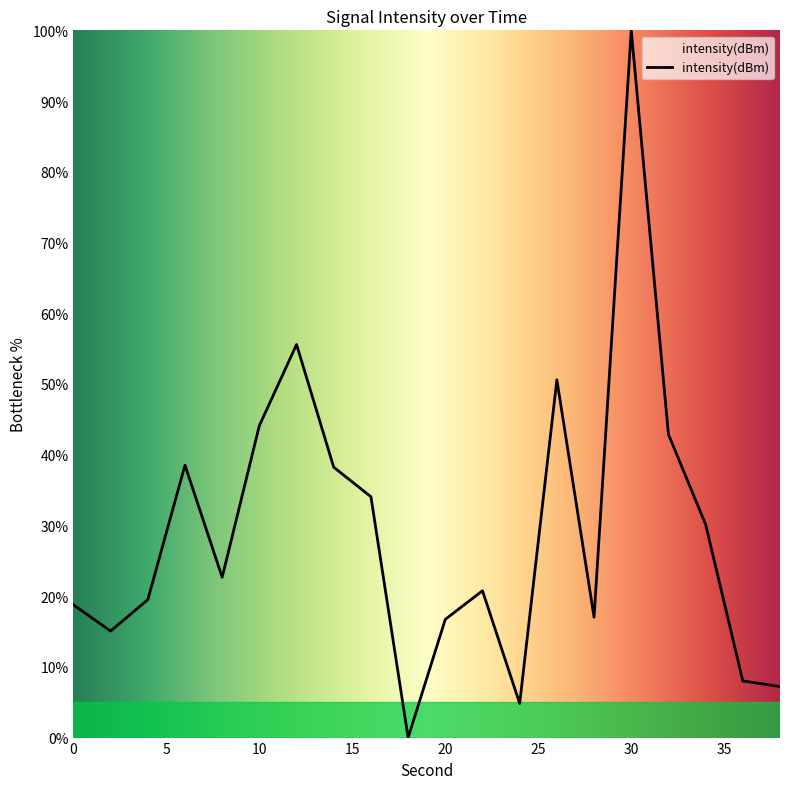

What is the greatest value displayed?

100.0